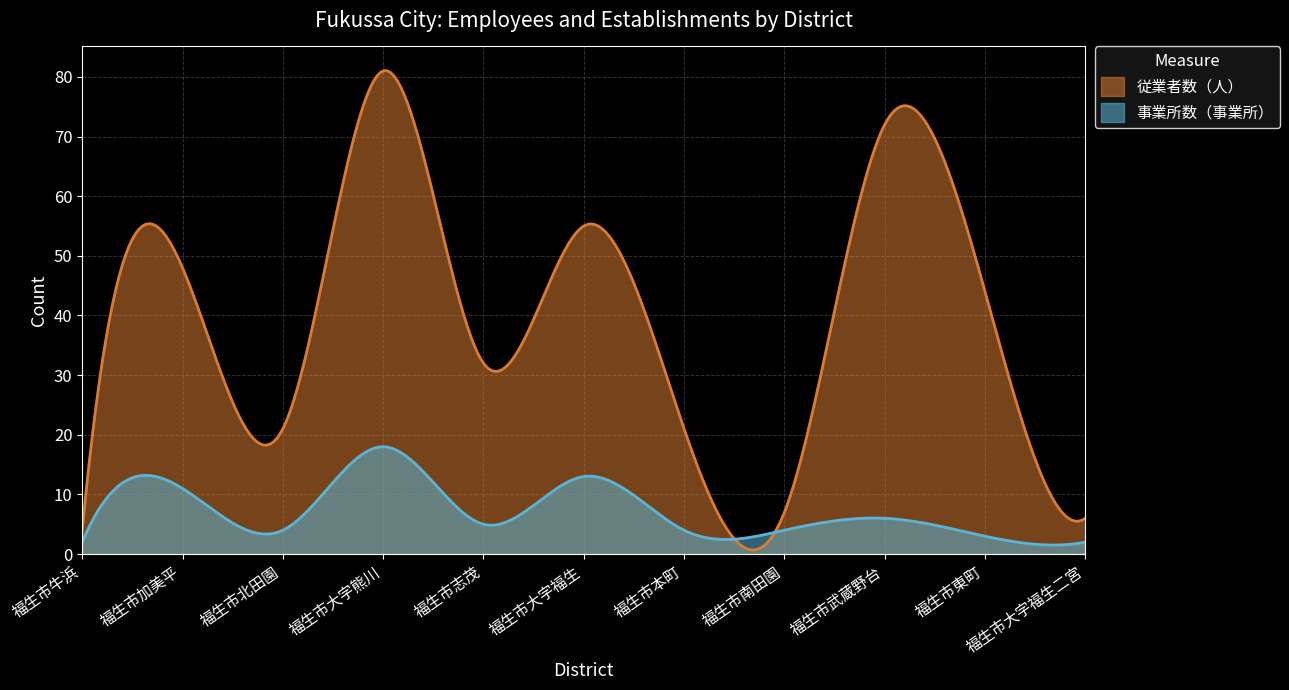

At 福生市加美平, list the series in order from smallest to largest.

事業所数（事業所）, 従業者数（人）